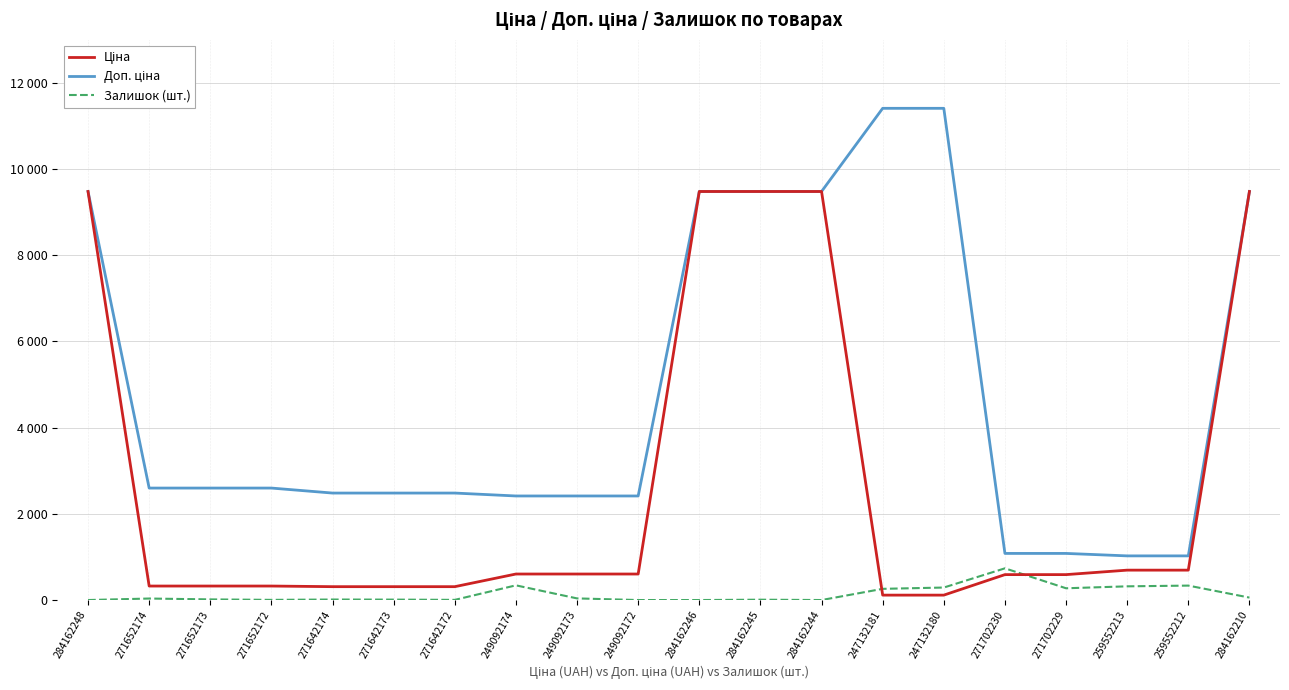

Does the chart display data point markers on the line(s)?

No